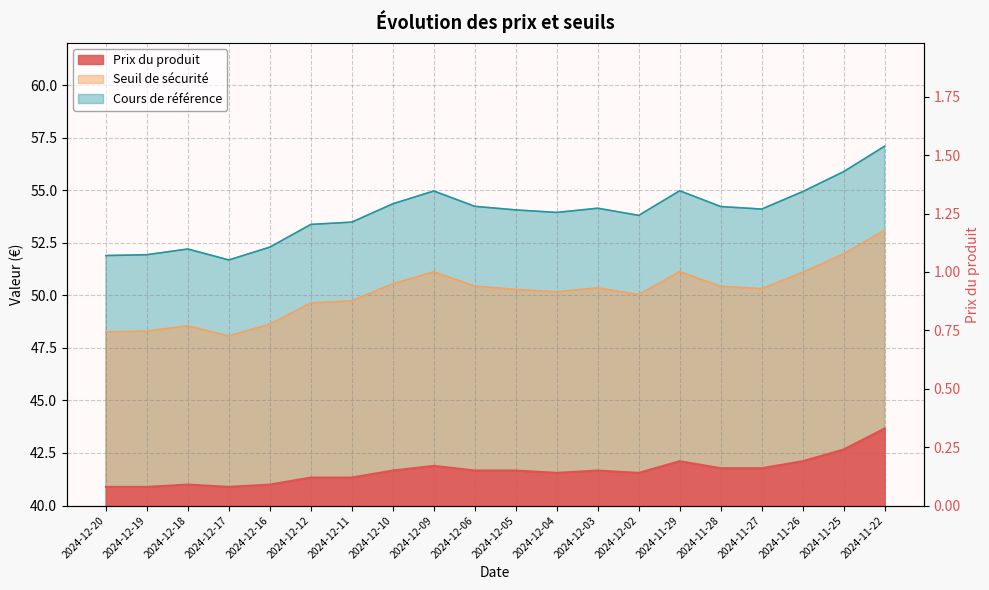

List the series in order of their peak value, highest first.

Cours de référence, Seuil de sécurité, Prix du produit